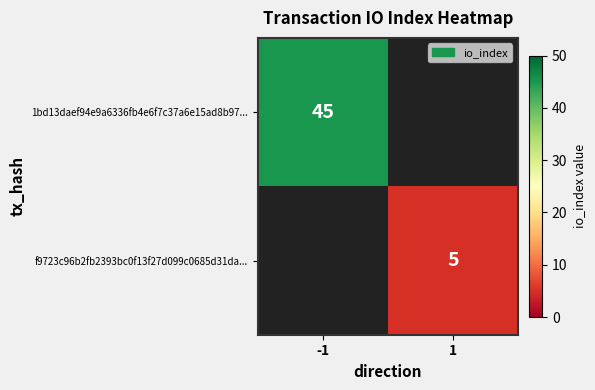

True or false: 1bd13daef94e9a6336fb4e6f7c37a6e15ad8b97... has a value of 45 at -1.

True